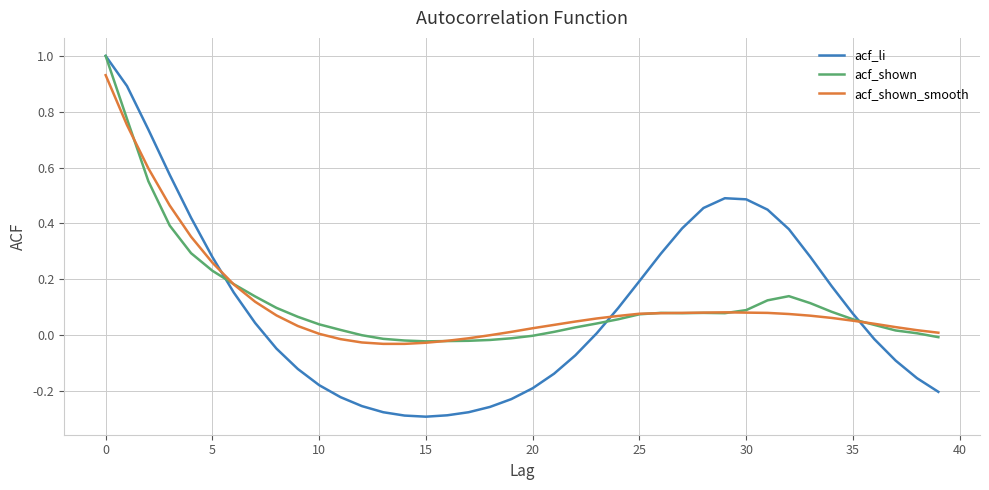

Which series ends up on top after the final intersection of acf_shown_smooth and acf_shown?

acf_shown_smooth